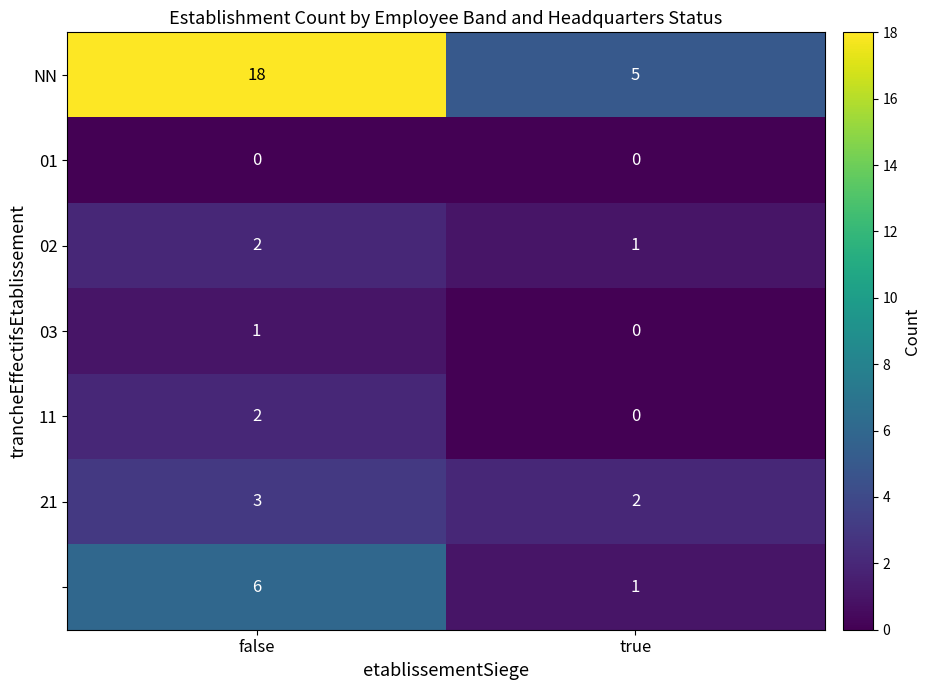

At which category does the chart reach its peak across all series?

false